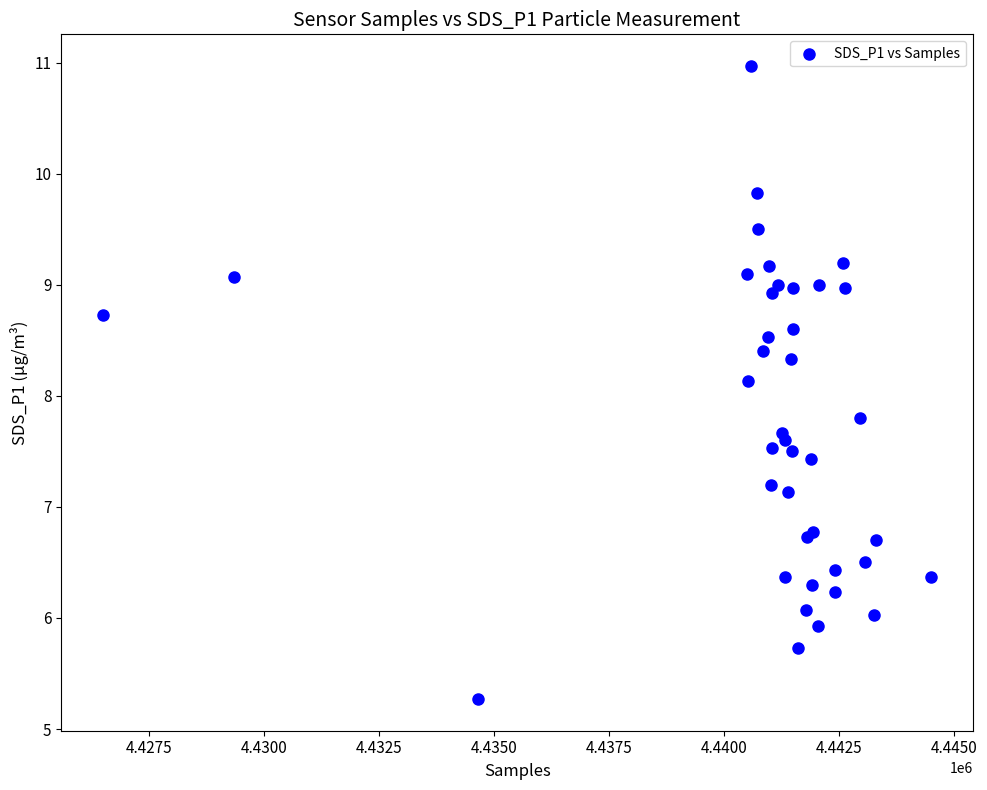

What Y value in the scatter plot is closest to 8?

8.1